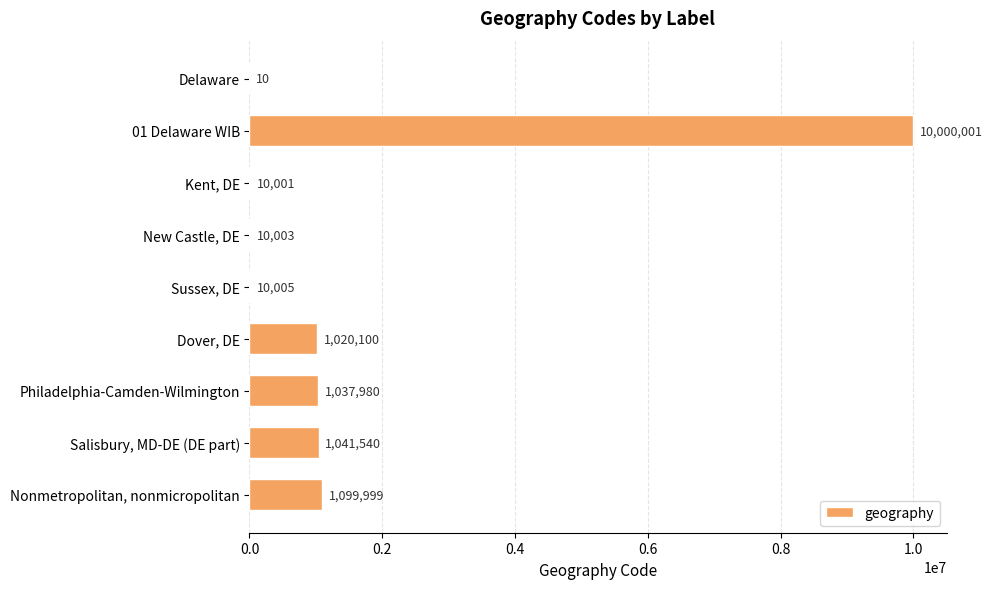

What is the sum of the values at Philadelphia-Camden-Wilmington and Nonmetropolitan, nonmicropolitan?

2137979